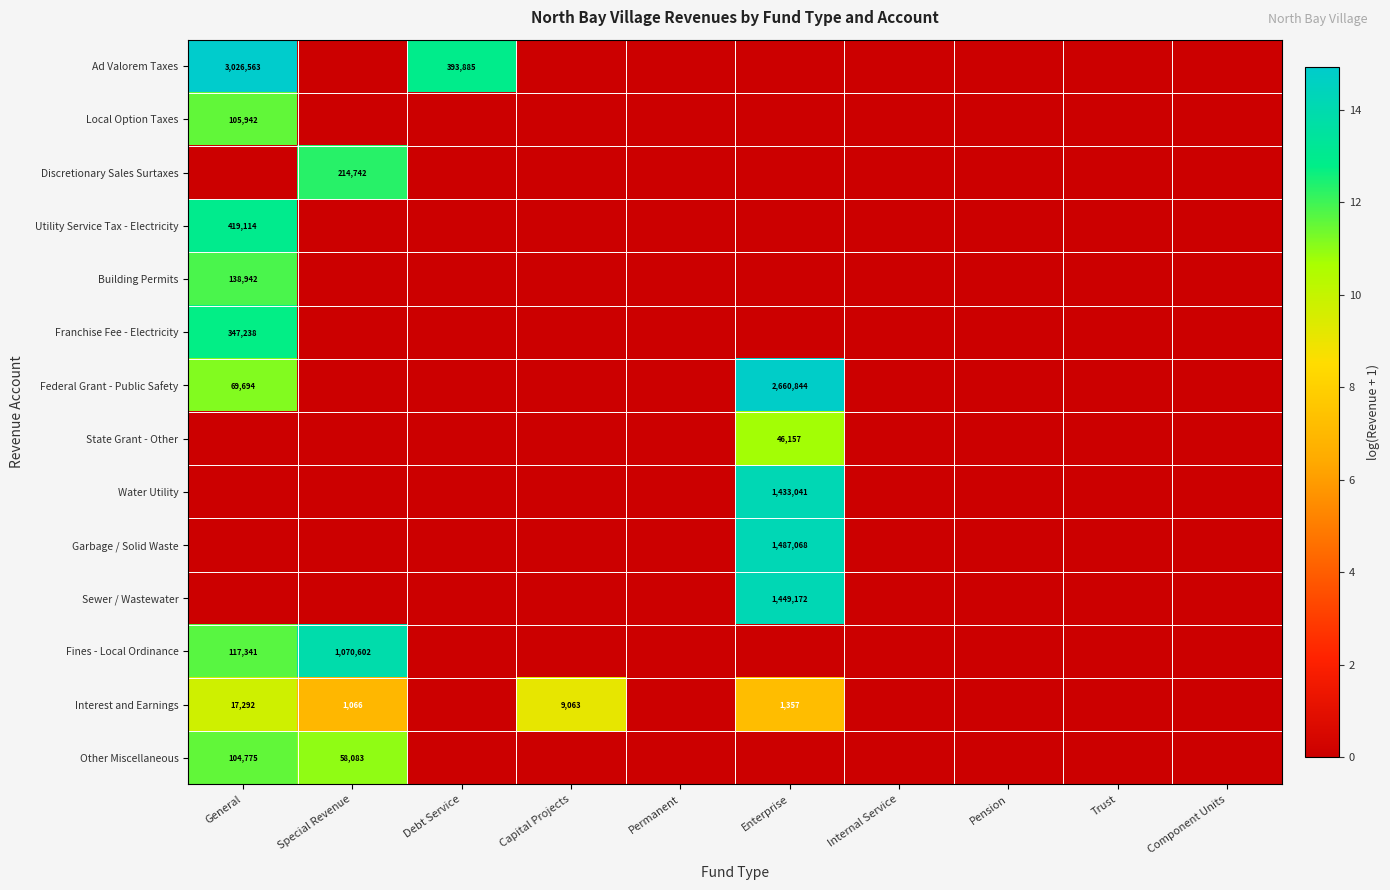

True or false: Interest and Earnings has a value of 1066 at Special Revenue.

True